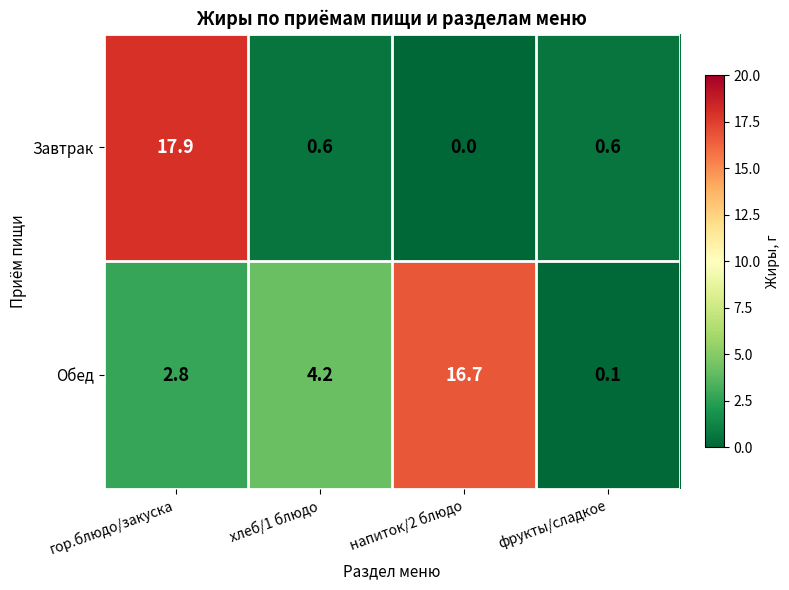

List the series in order of their overall mean, highest first.

Обед, Завтрак